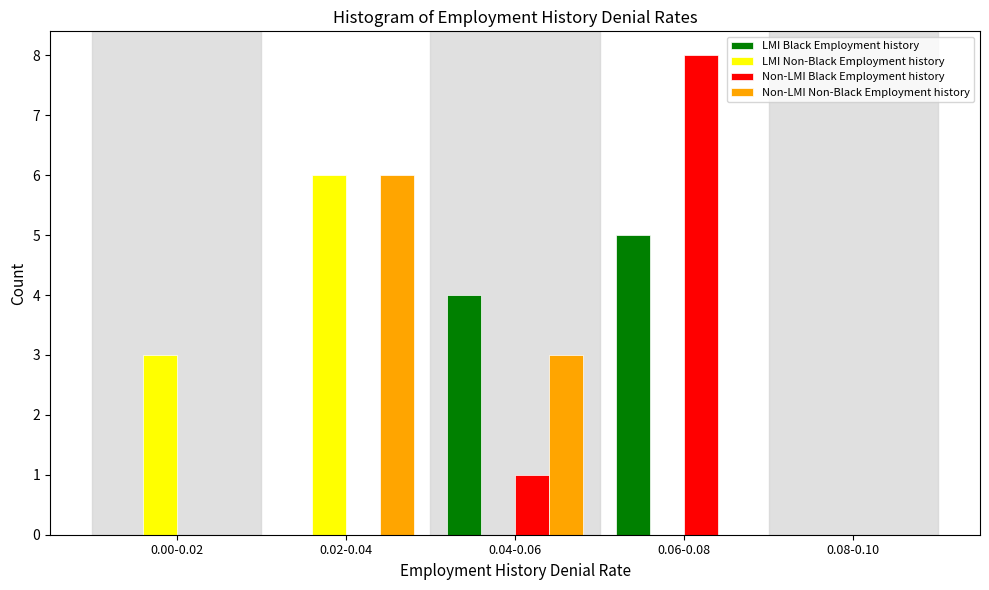

Reading right to left, what are all the values shown in this chart?

LMI Black Employment history: 0.08-0.10=0	0.06-0.08=5	0.04-0.06=4	0.02-0.04=0	0.00-0.02=0
LMI Non-Black Employment history: 0.08-0.10=0	0.06-0.08=0	0.04-0.06=0	0.02-0.04=6	0.00-0.02=3
Non-LMI Black Employment history: 0.08-0.10=0	0.06-0.08=8	0.04-0.06=1	0.02-0.04=0	0.00-0.02=0
Non-LMI Non-Black Employment history: 0.08-0.10=0	0.06-0.08=0	0.04-0.06=3	0.02-0.04=6	0.00-0.02=0